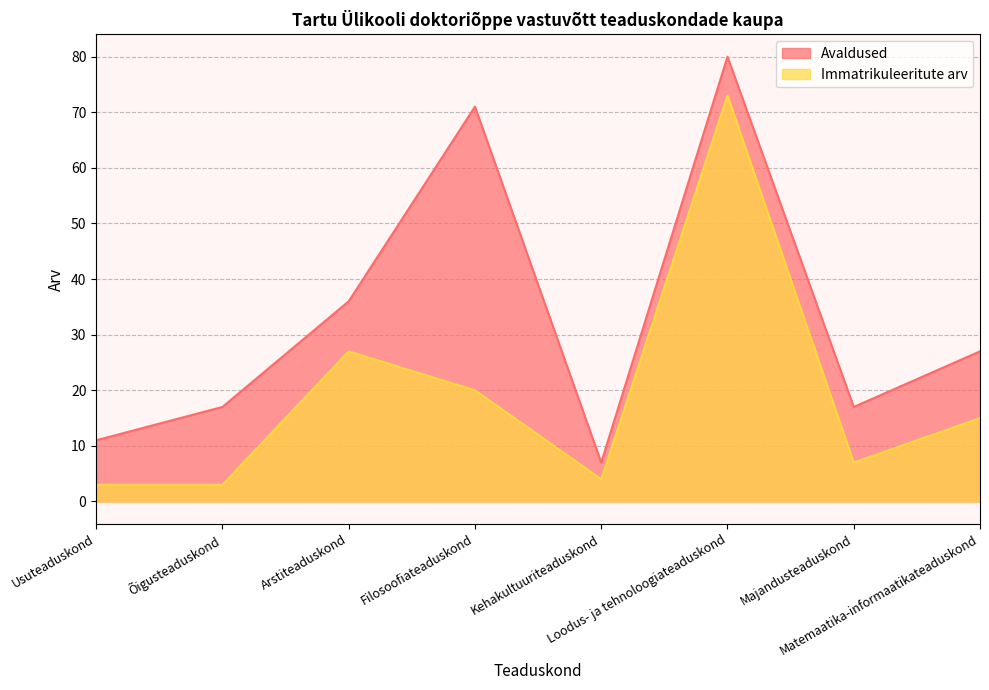

What position from the right is Matemaatika-informaatikateaduskond?

1